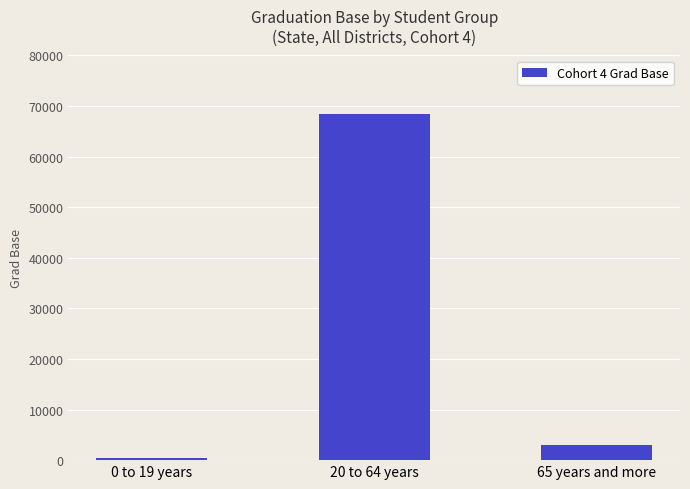

At which category does the chart reach its minimum across all series?

0 to 19 years